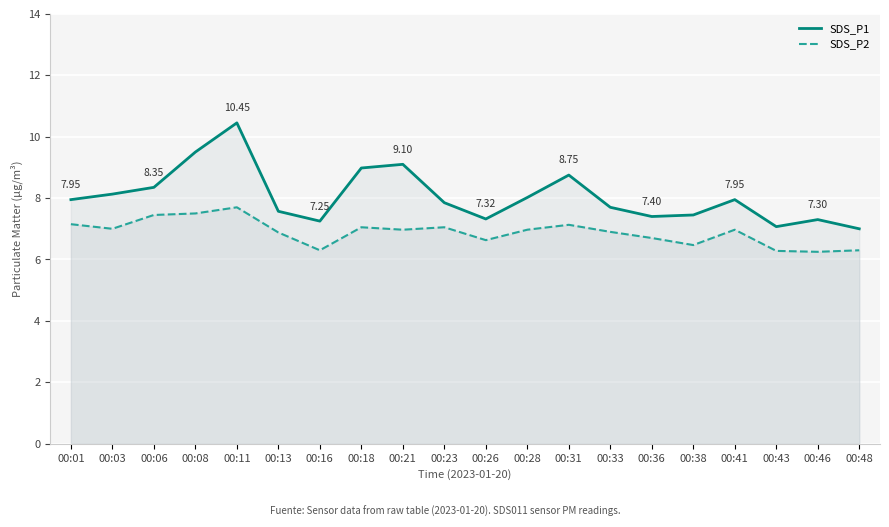

What are all the series names shown in the legend?

SDS_P1, SDS_P2